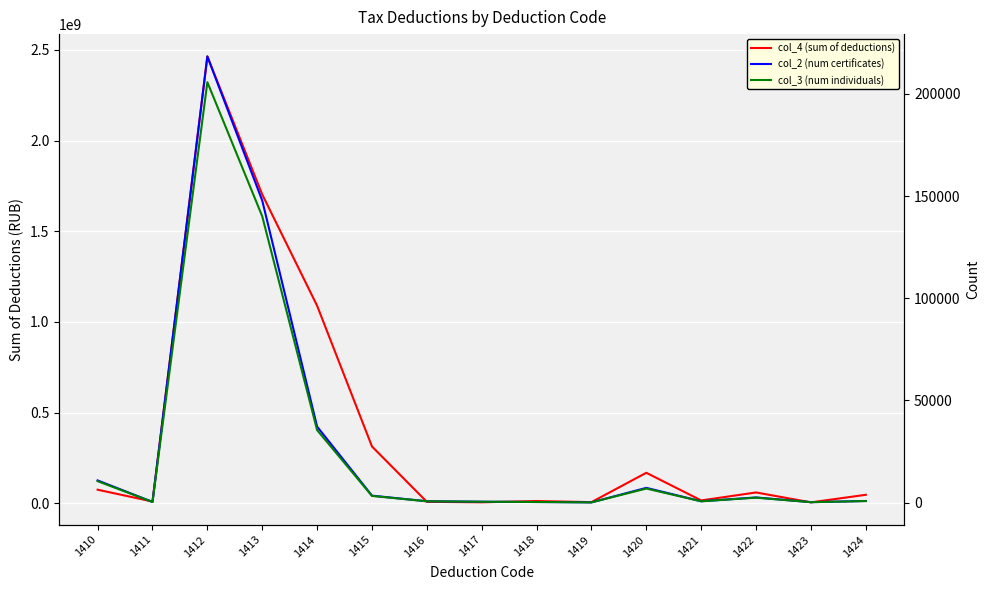

The col_2 (num certificates) series shows 320 at 1421. True or false?

False